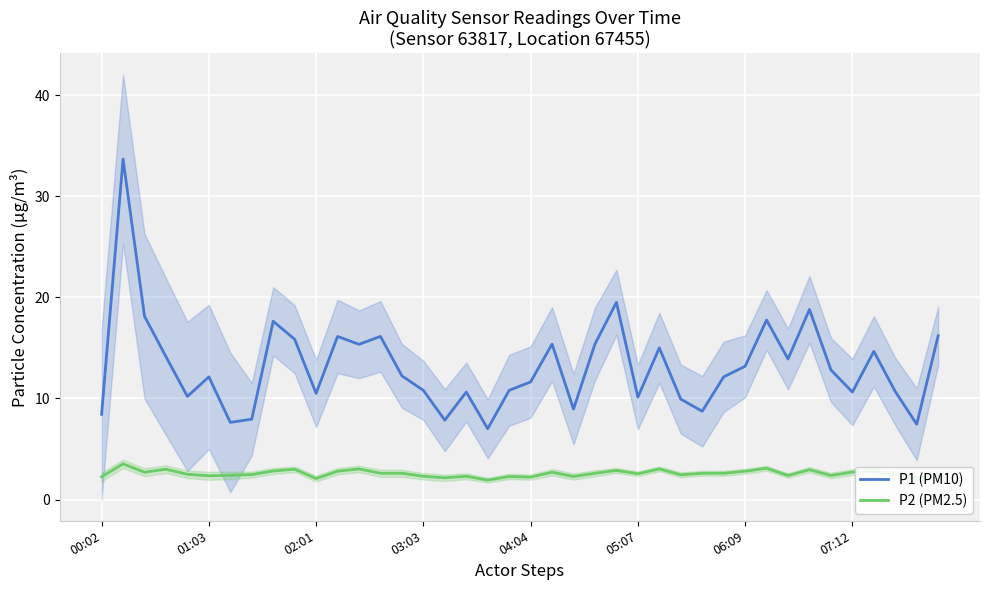

True or false: P2 (PM2.5) and P1 (PM10) intersect in this chart.

False